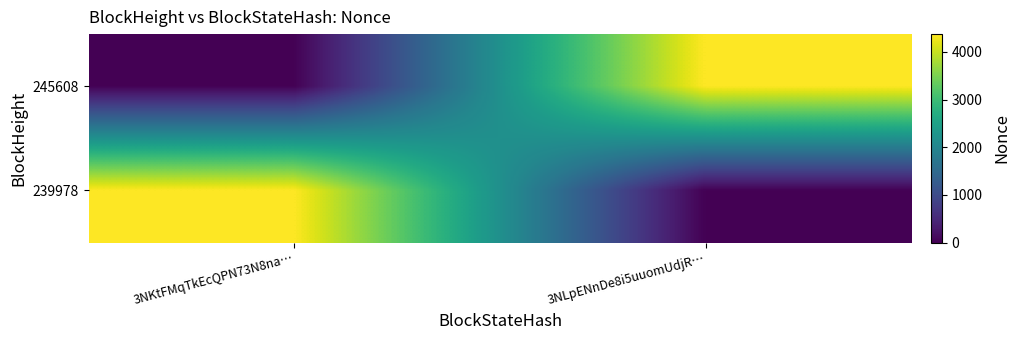

Reading left to right, list all the values displayed in this chart.

245608: 3NKtFMqTkEcQPN73N8na…=0	3NLpENnDe8i5uuomUdjR…=4375
239978: 3NKtFMqTkEcQPN73N8na…=4375	3NLpENnDe8i5uuomUdjR…=0